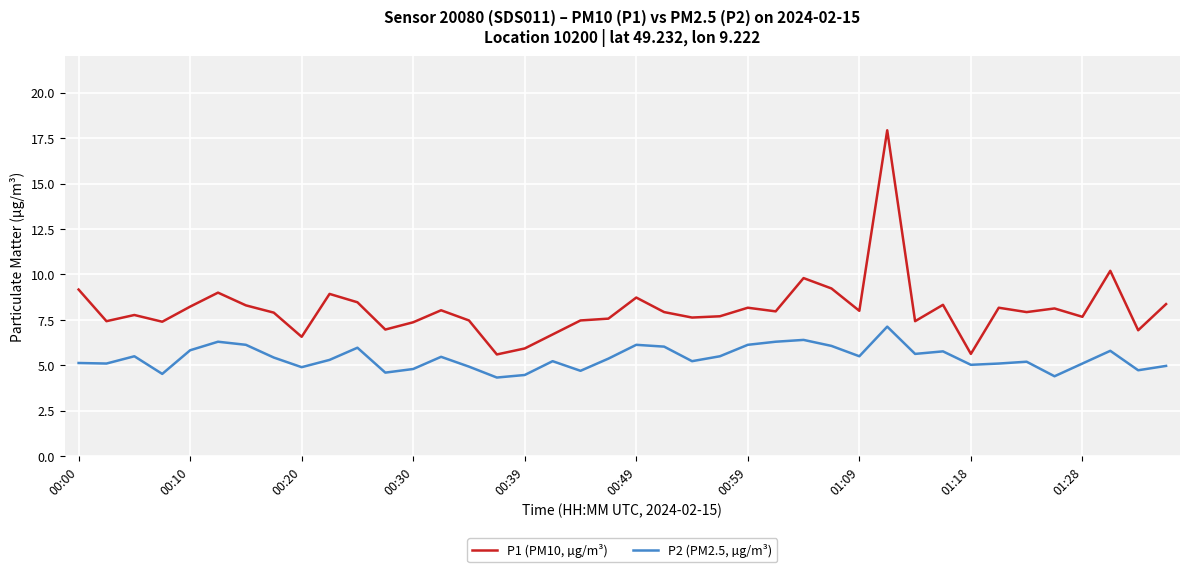

True or false: P1 (PM10, µg/m³) and P2 (PM2.5, µg/m³) intersect in this chart.

False